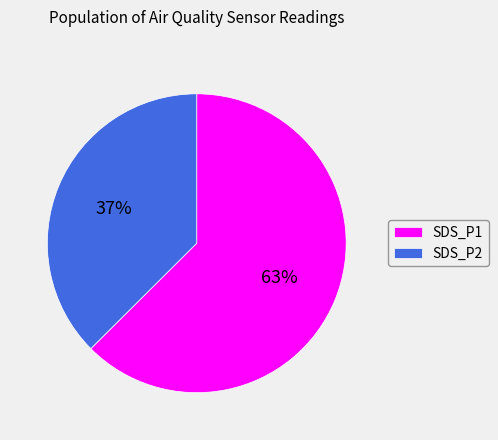

The SDS_P1 slice represents 76% of the pie. True or false?

False